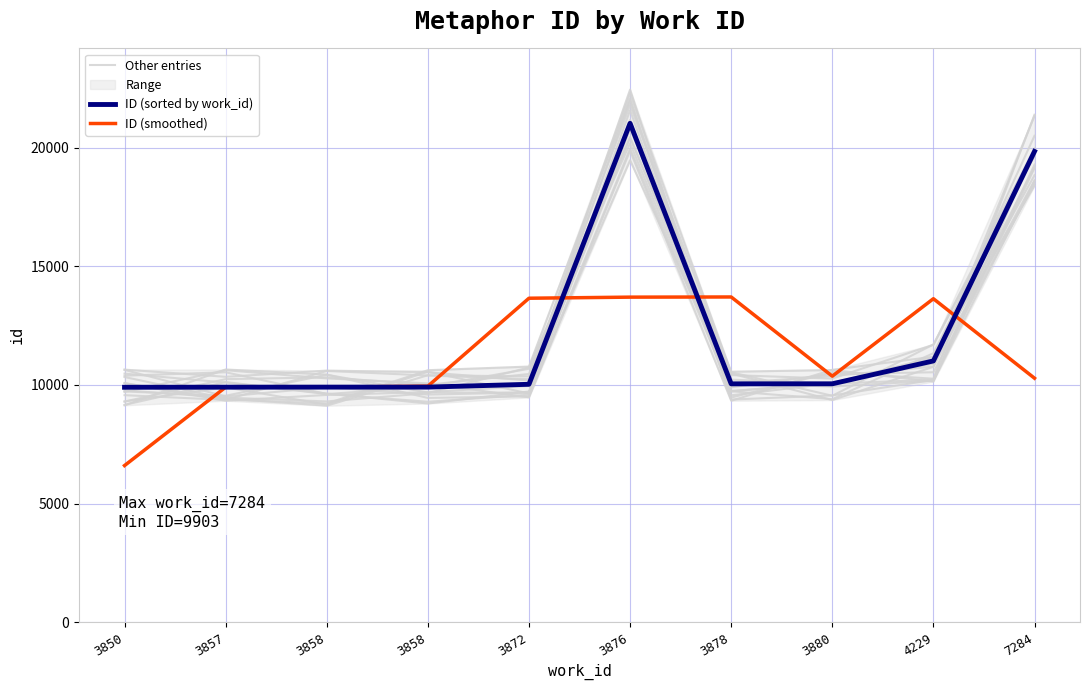

True or false: ID (sorted by work_id) and Other entries cross at least once.

True